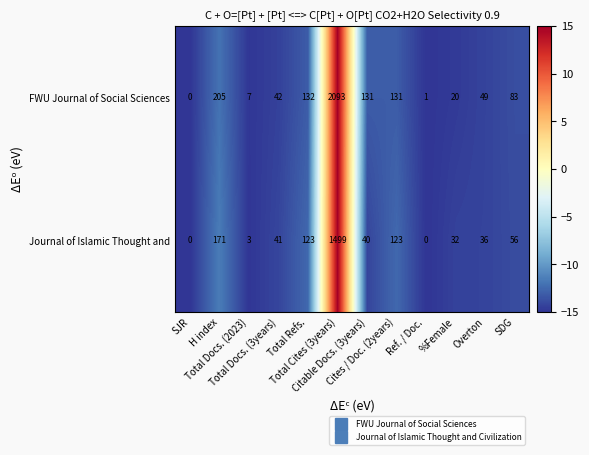

What is the difference between the maximum and minimum values in the Journal of Islamic Thought and series?

1499